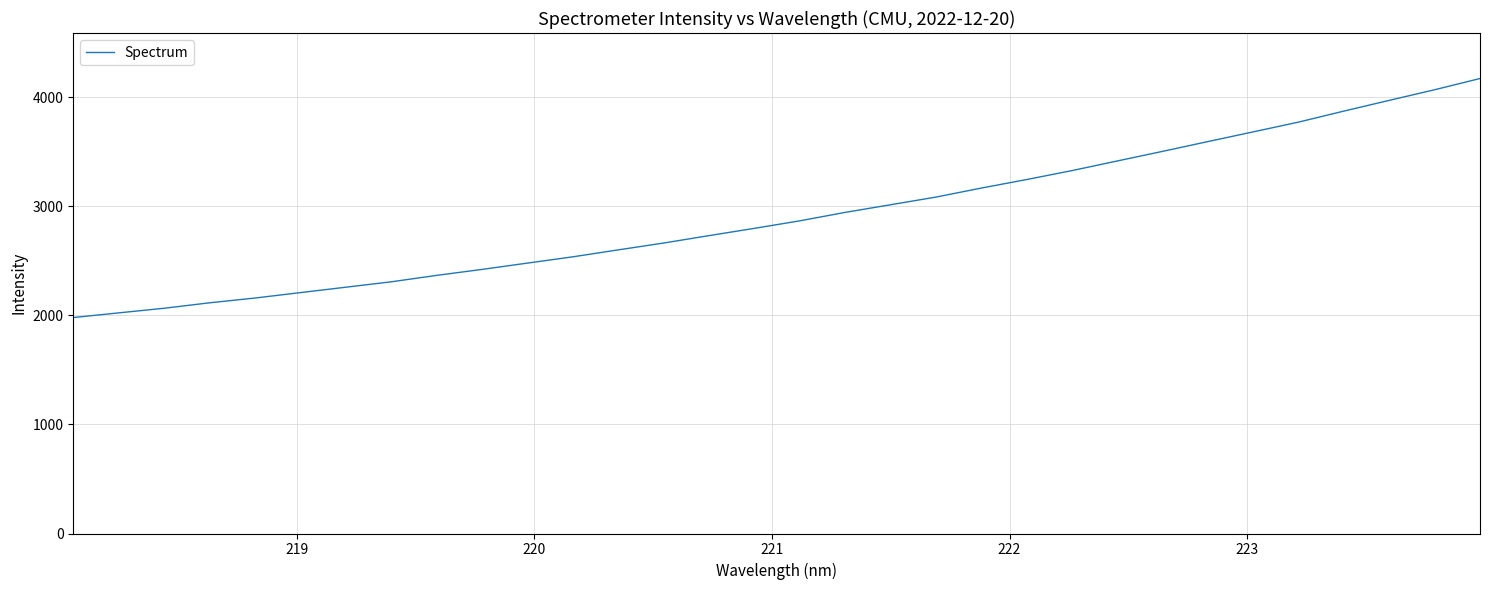

What is the maximum value shown in the chart?

4173.2